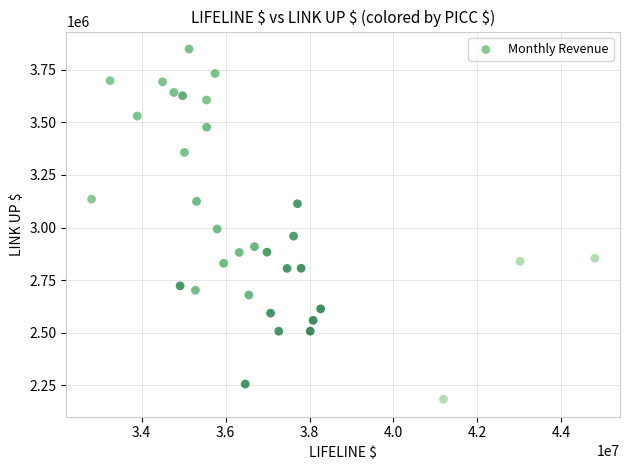

What Y value in the scatter plot is closest to 3016068?

2992949